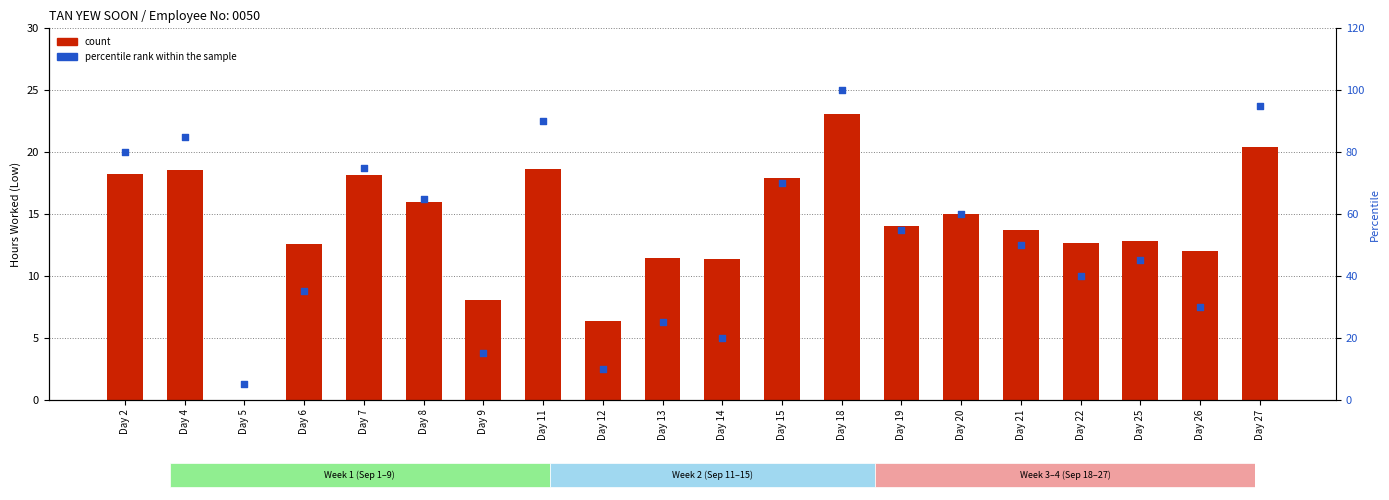

Which series has the largest total across all categories?

percentile rank within the sample